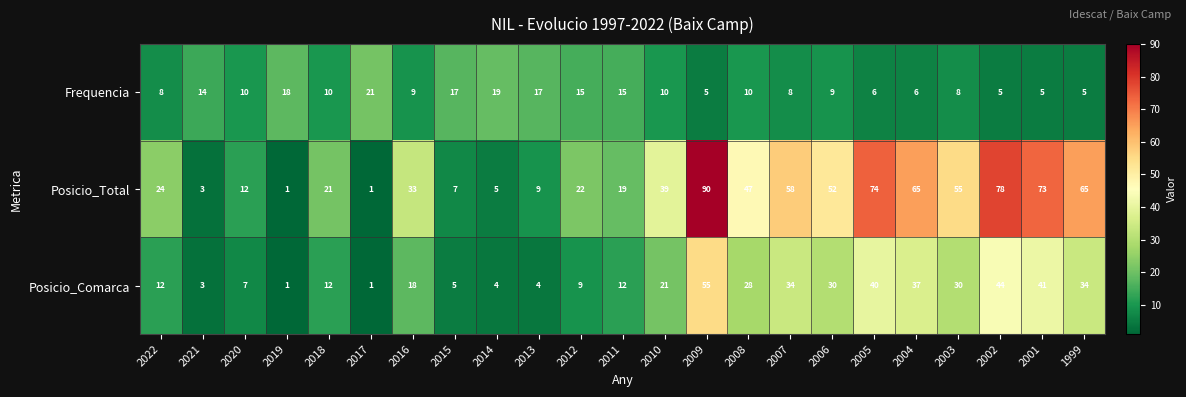

At which label is Posicio_Comarca closest to 28?

2008